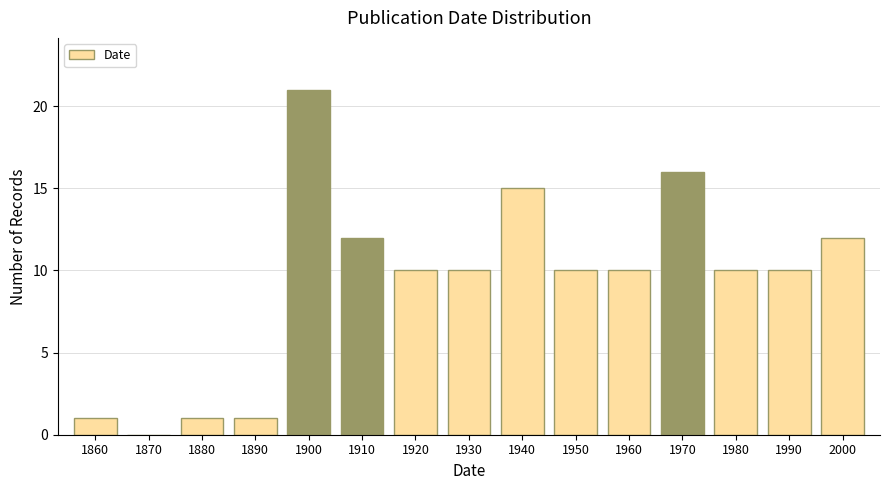

Reading left to right, list all the values displayed in this chart.

1860=1	1870=0	1880=1	1890=1	1900=21	1910=12	1920=10	1930=10	1940=15	1950=10	1960=10	1970=16	1980=10	1990=10	2000=12